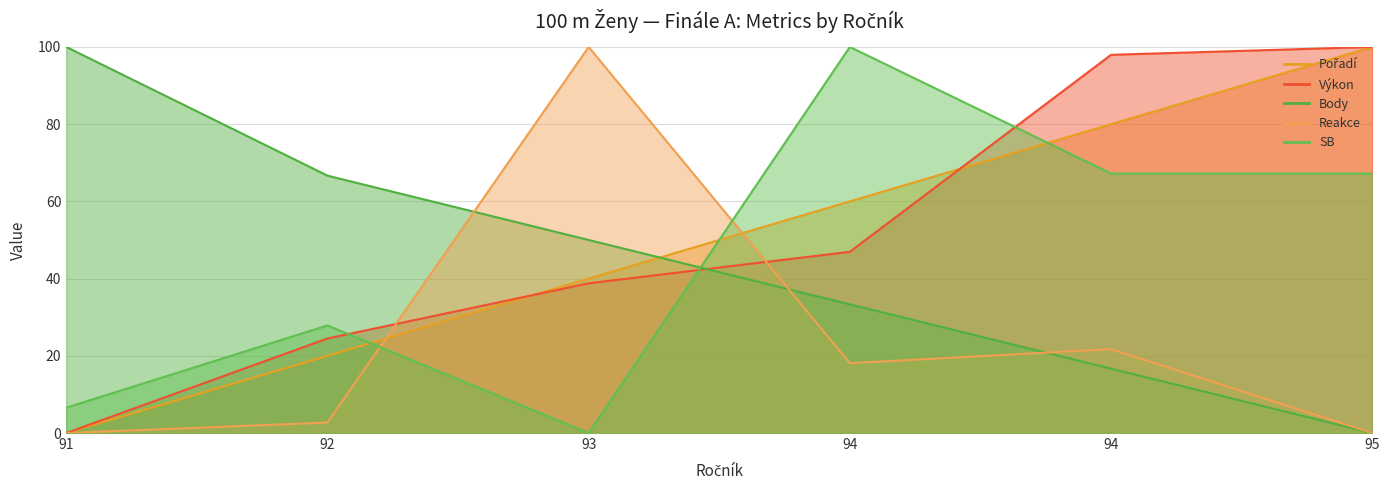

At 92, list the series in order from smallest to largest.

Reakce, Pořadí, Výkon, SB, Body